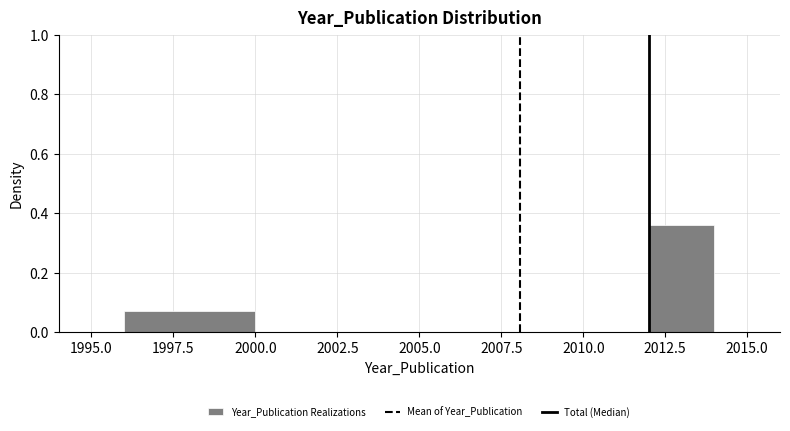

Which range on the x-axis has the tallest bar?

2012 to 2014